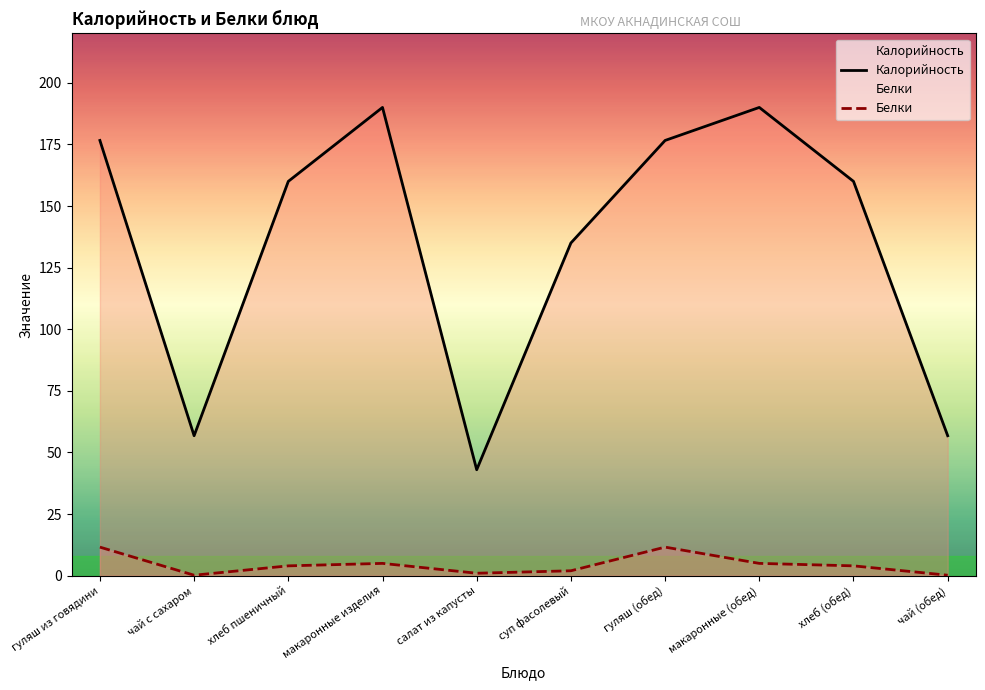

How many values in the Белки series exceed 4?

4